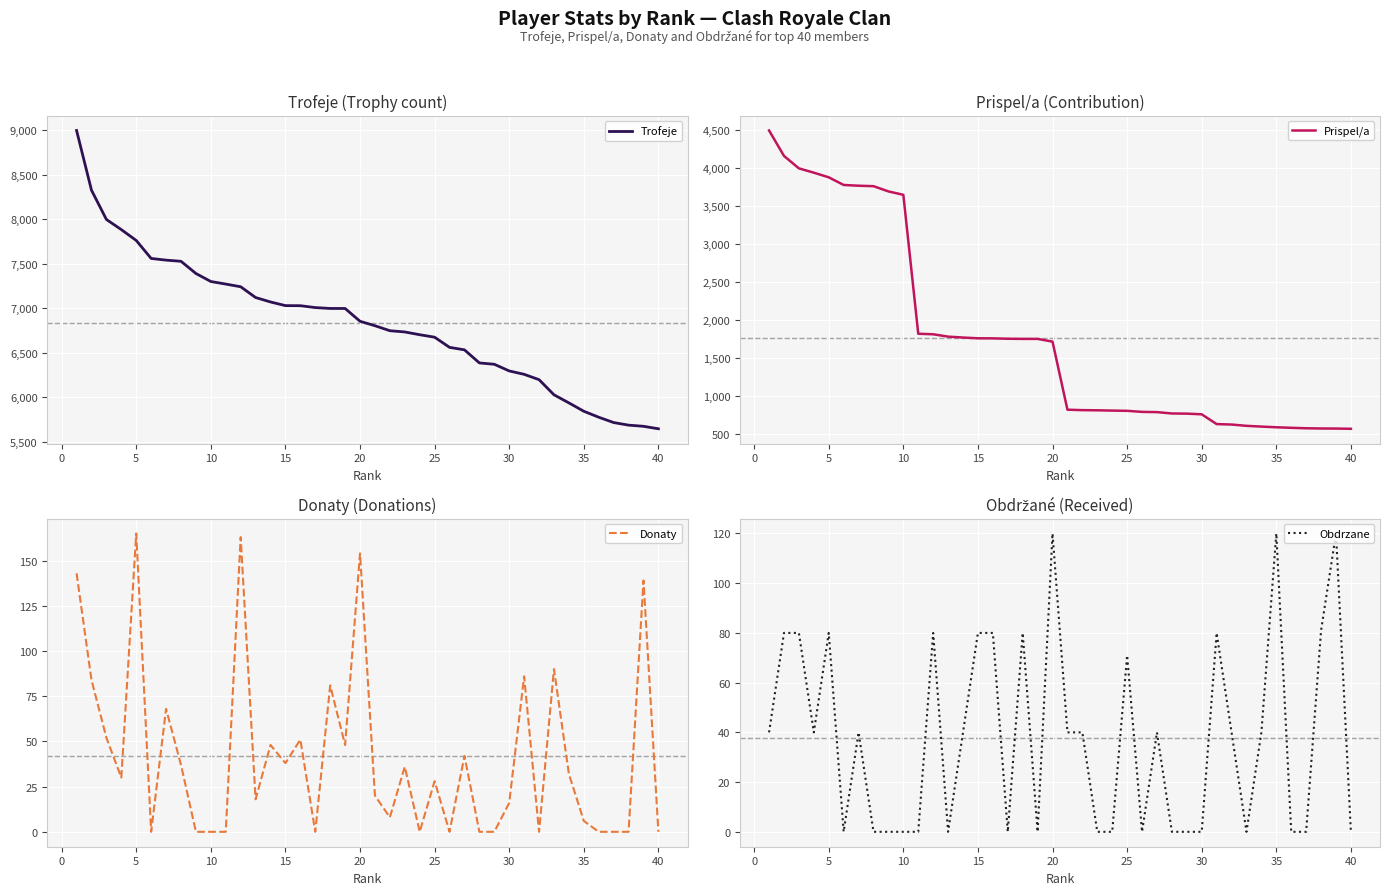

Where is Obdrzane nearest to the value 60?

25